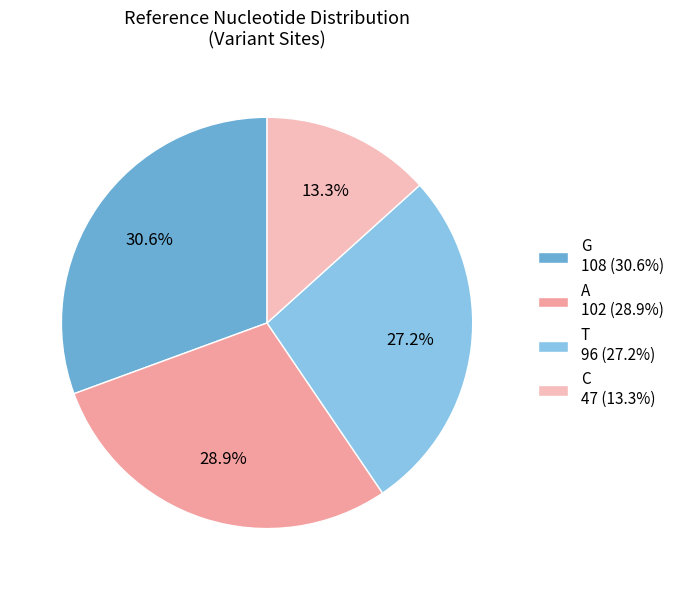

To the nearest percent, what percentage of the pie is G?

31%